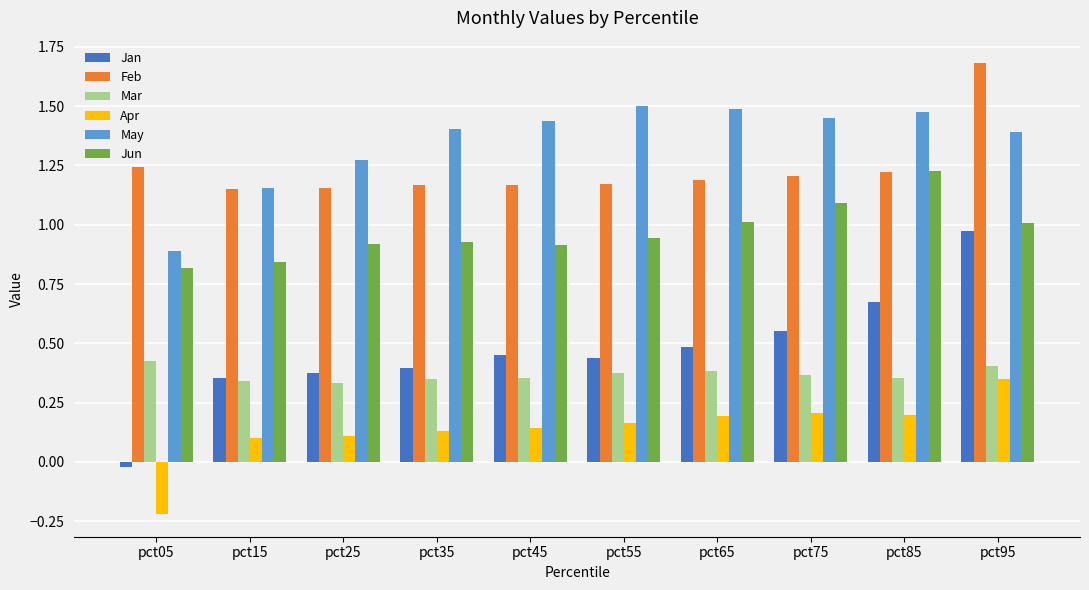

What is the sum of all May values?

13.5